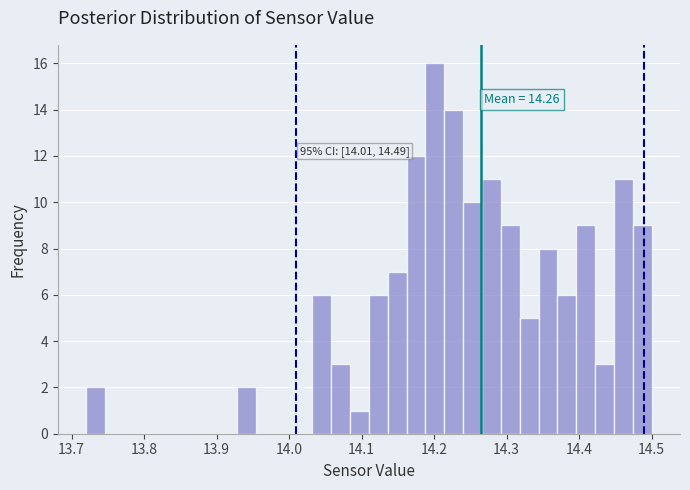

Read against the x-axis, roughly where is the centre of the tallest bar?

14.20